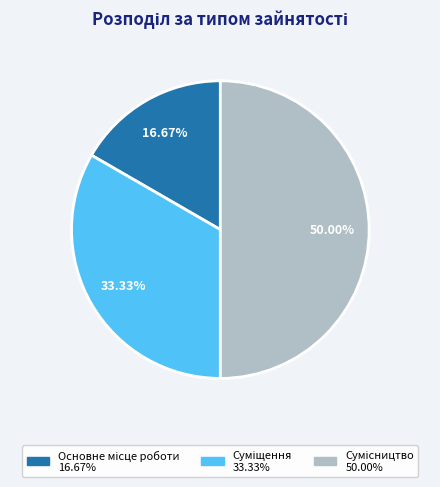

How many slices are in this pie chart?

3